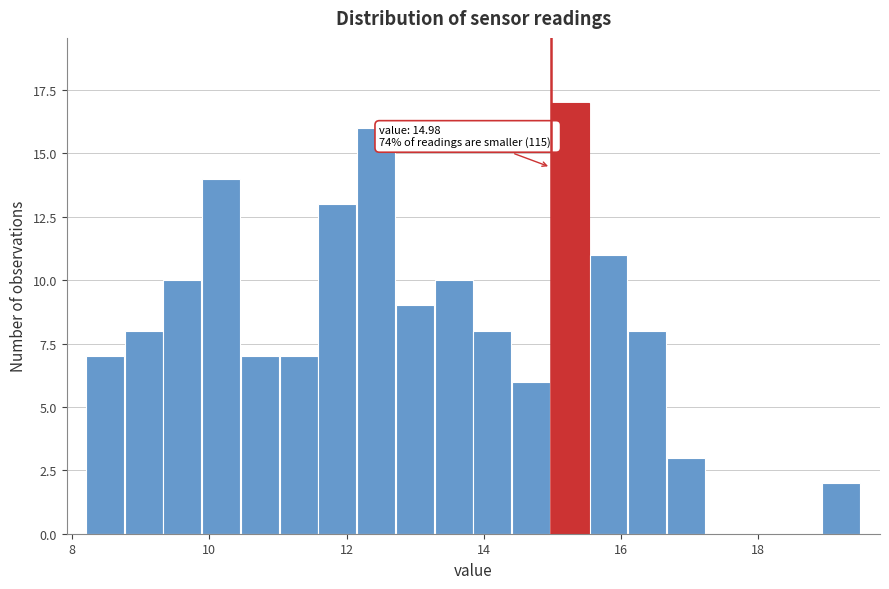

Read against the x-axis, roughly where is the centre of the tallest bar?

15.2